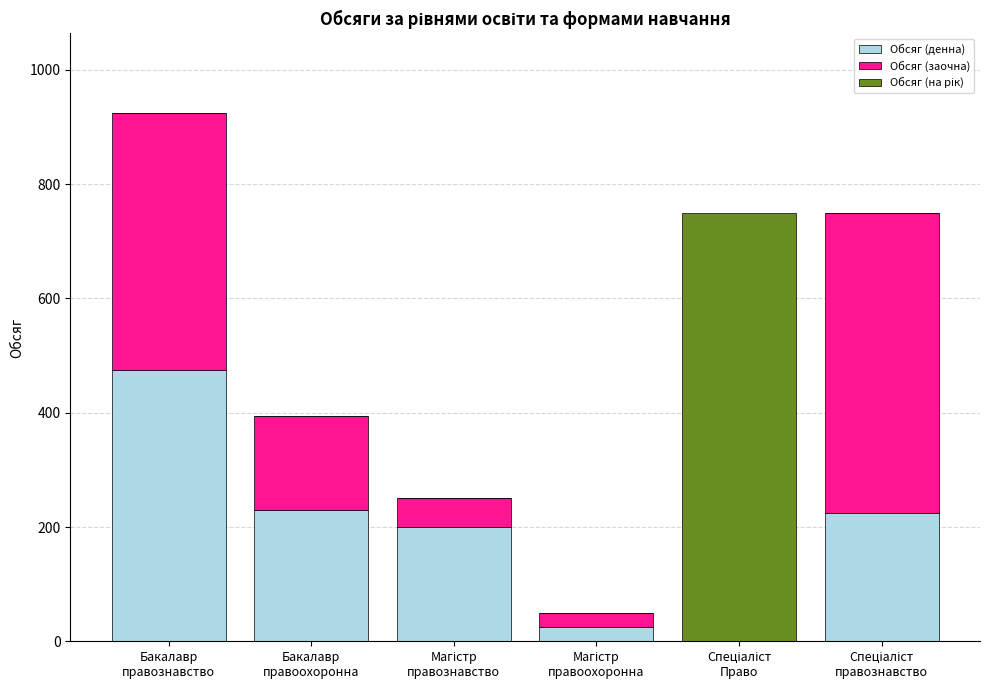

At which category is the sum across all series the highest?

Бакалавр
правознавство